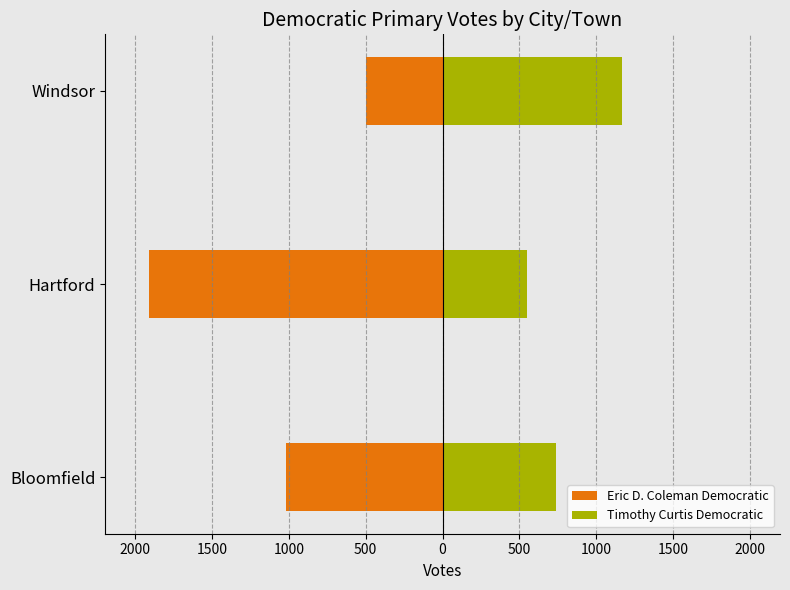

How many bars are there in each group?

2